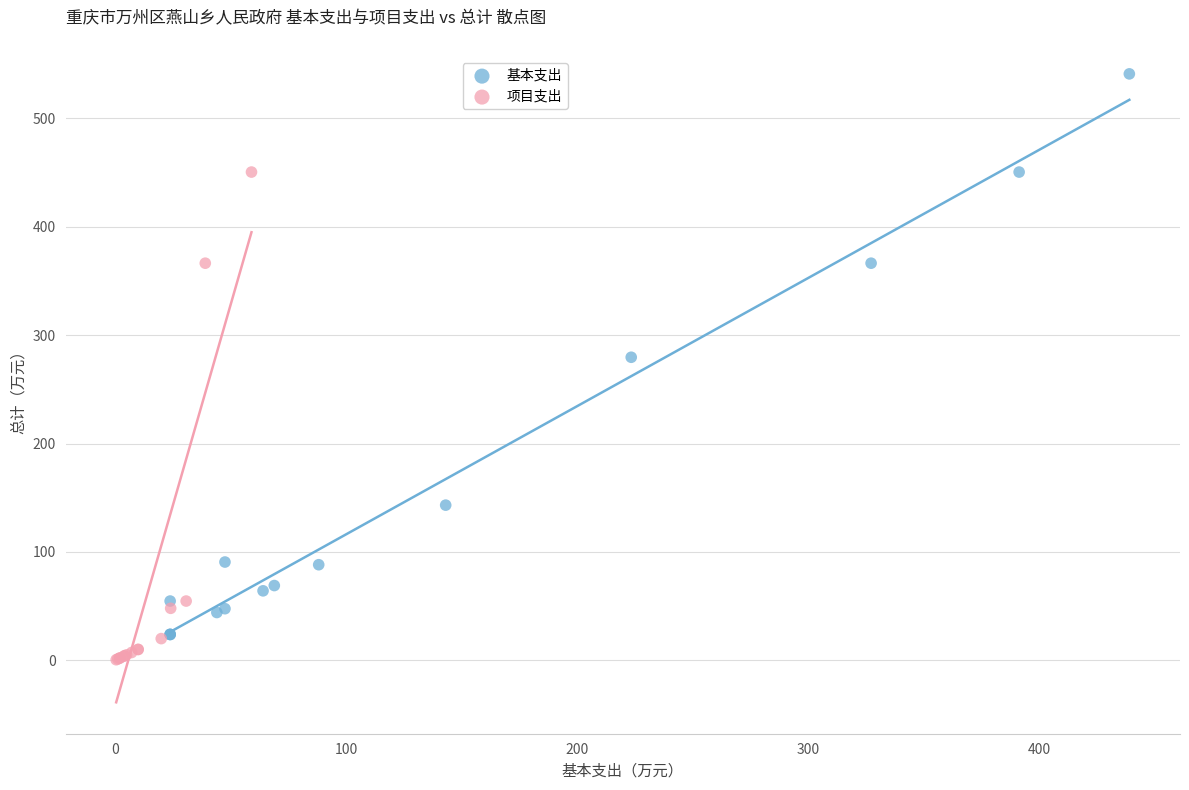

Which series contains the highest Y value?

基本支出